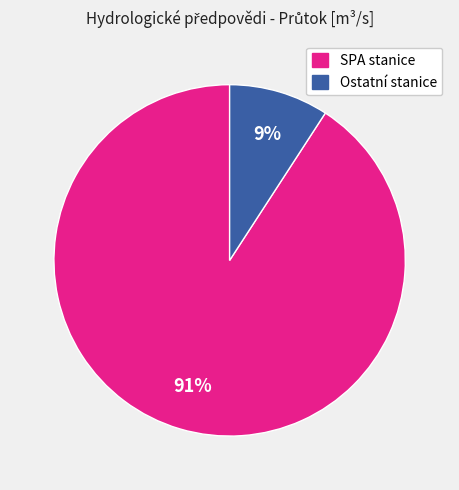

To the nearest percent, what is the difference between the largest and smallest slice percentages?

82%